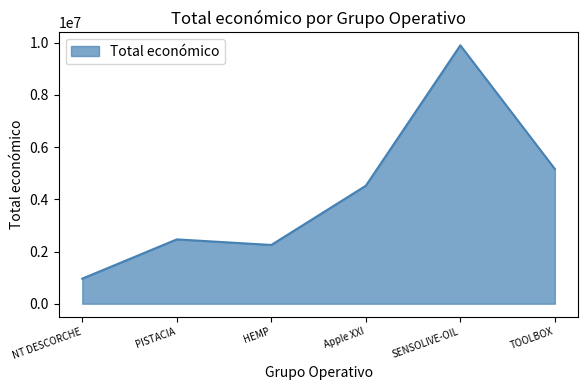

What is the smallest value displayed?

960345